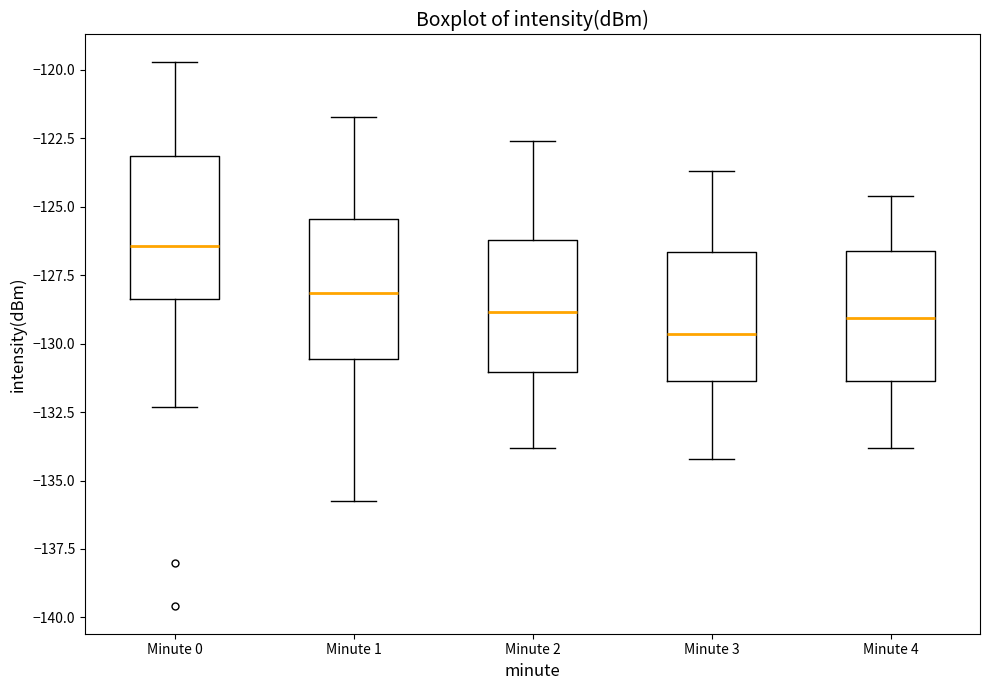

Which box has the highest median line?

Minute 0